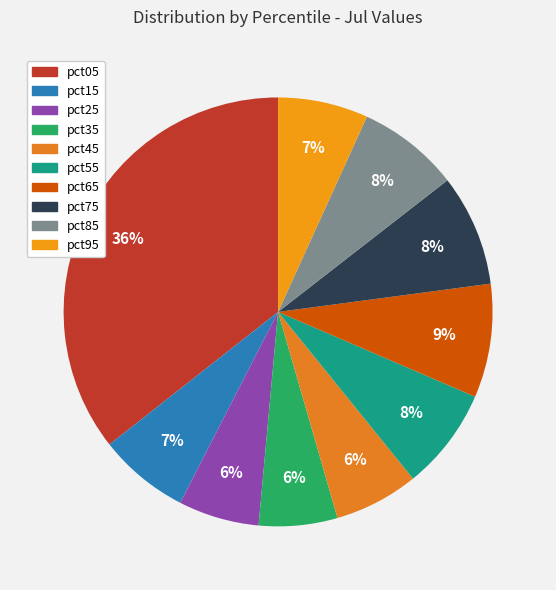

To the nearest percent, what is the difference between the largest and smallest slice percentages?

30%